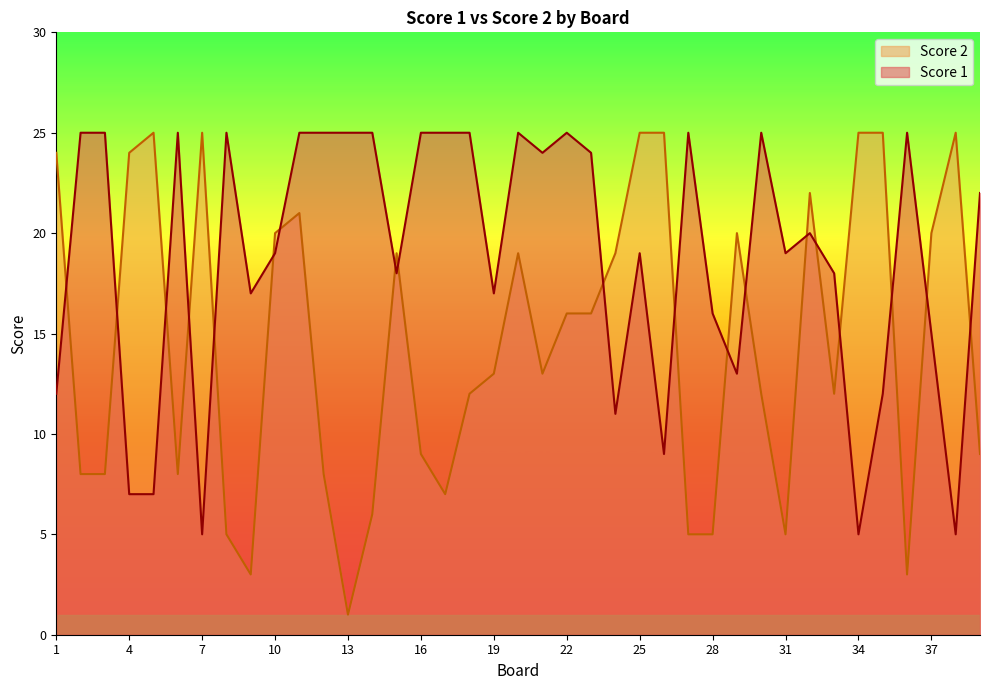

Which series changed the most between 26 and 31?

Score 2